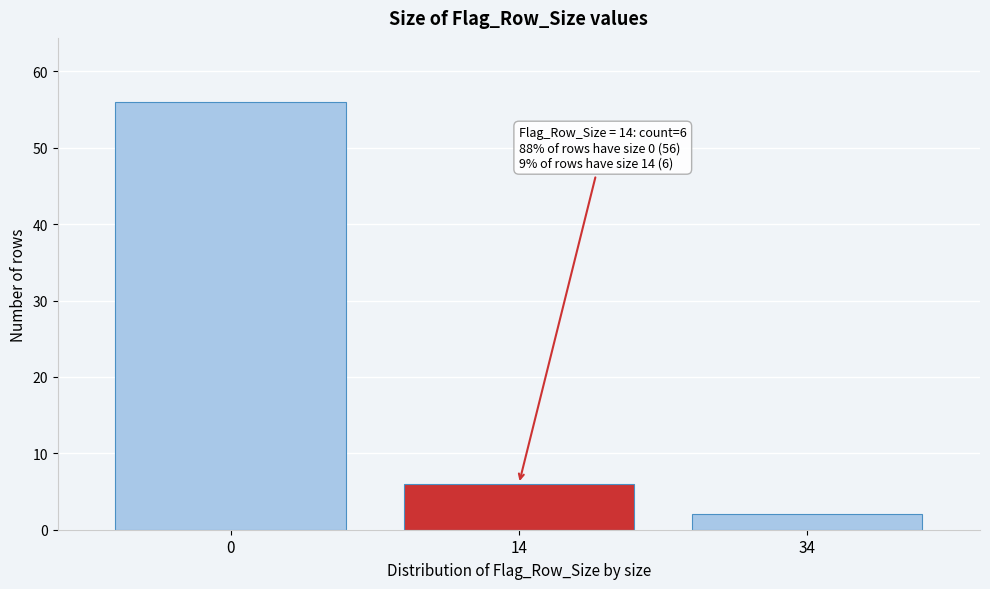

Reading left to right, what are all the values shown in this chart?

0=56	14=6	34=2